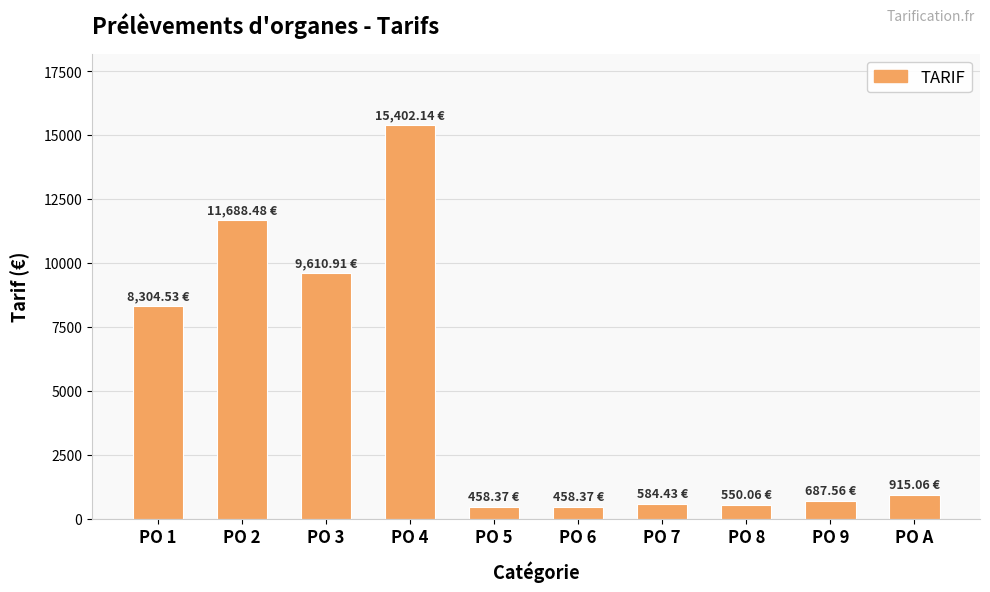

Where does the data first go above 915?

PO 1